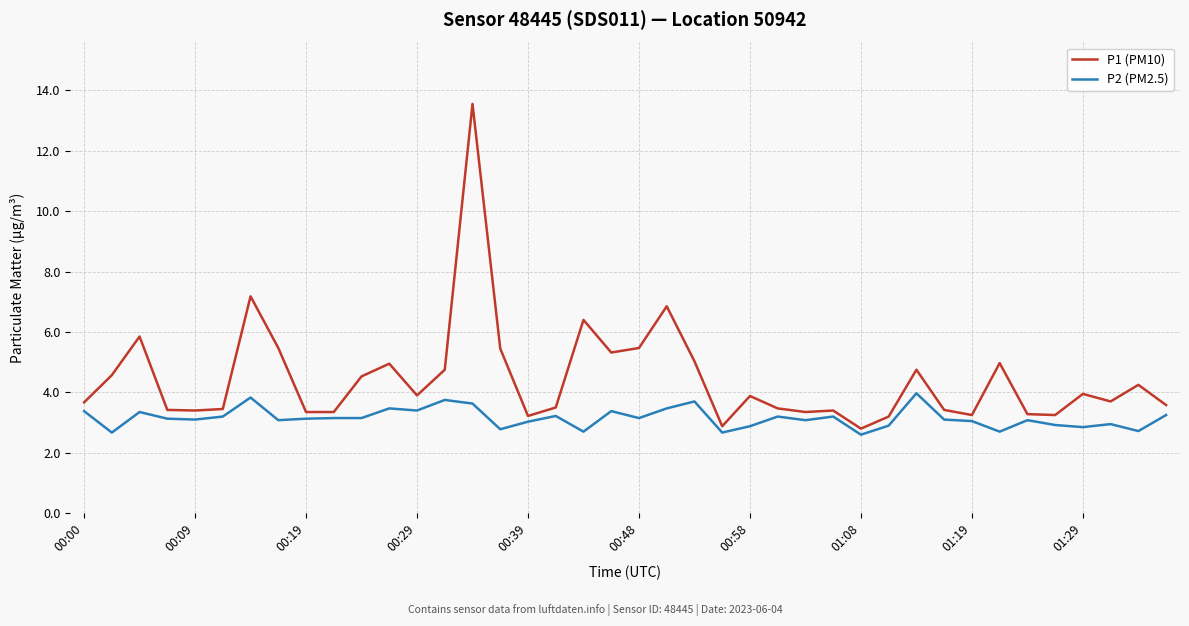

List the series in order of their peak value, lowest first.

P2 (PM2.5), P1 (PM10)